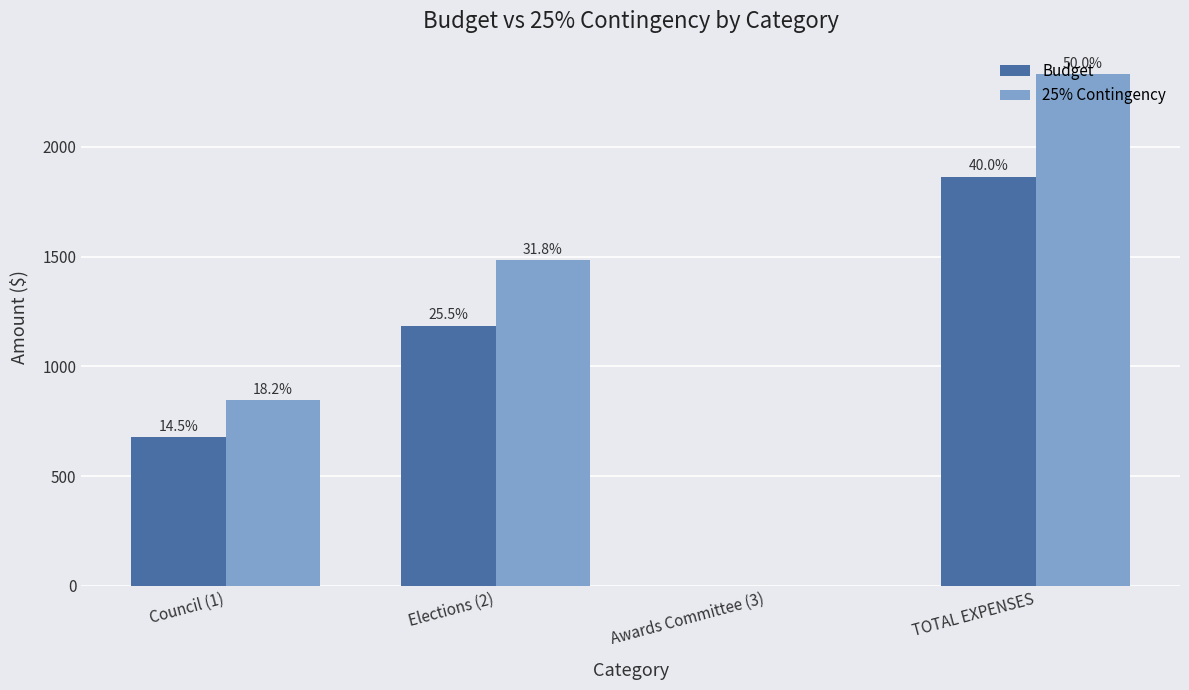

What is the sum of all 25% Contingency values?

4661.2